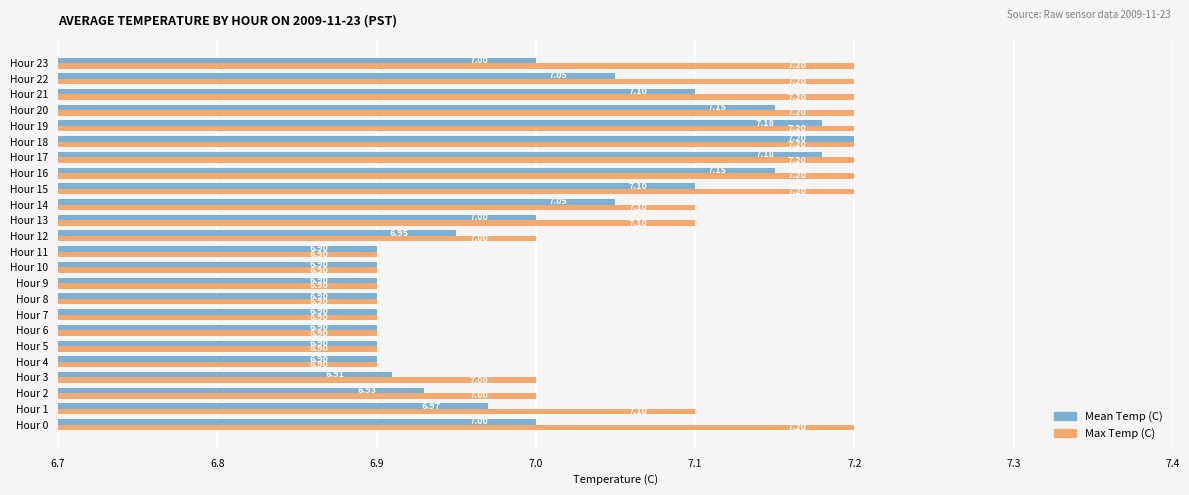

At Hour 0, list the series in order from smallest to largest.

Mean Temp (C), Max Temp (C)